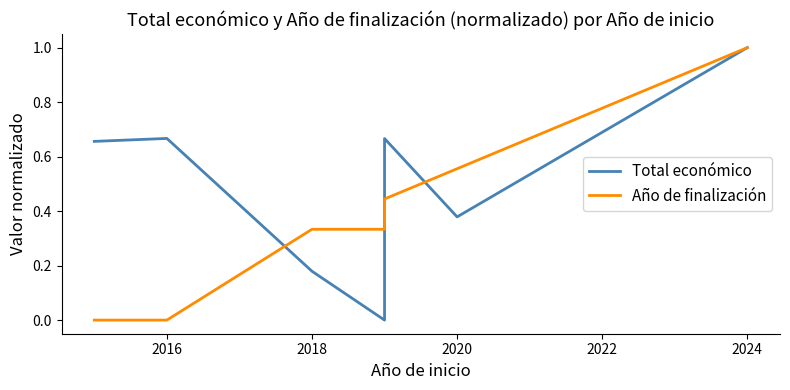

What are all the series names shown in the legend?

Total económico, Año de finalización